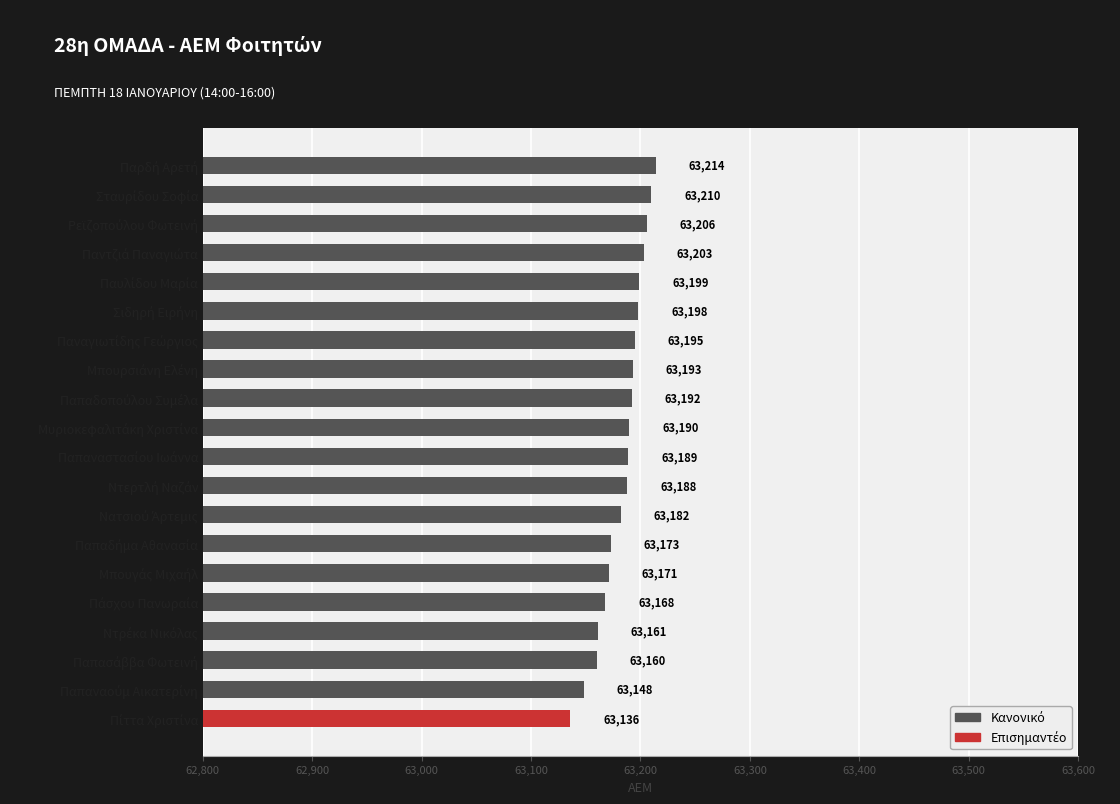

Reading bottom to top, transcribe all the data shown in this chart.

63136	63148	63160	63161	63168	63171	63173	63182	63188	63189	63190	63192	63193	63195	63198	63199	63203	63206	63210	63214